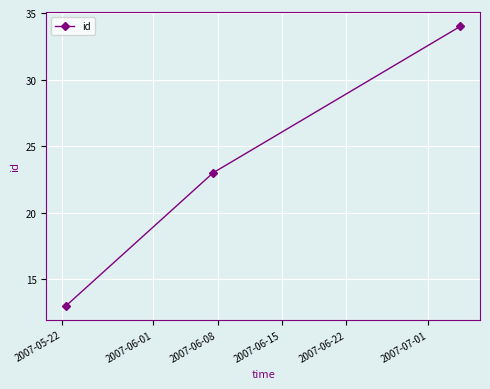

What is the value of the 3rd point from the left?

34